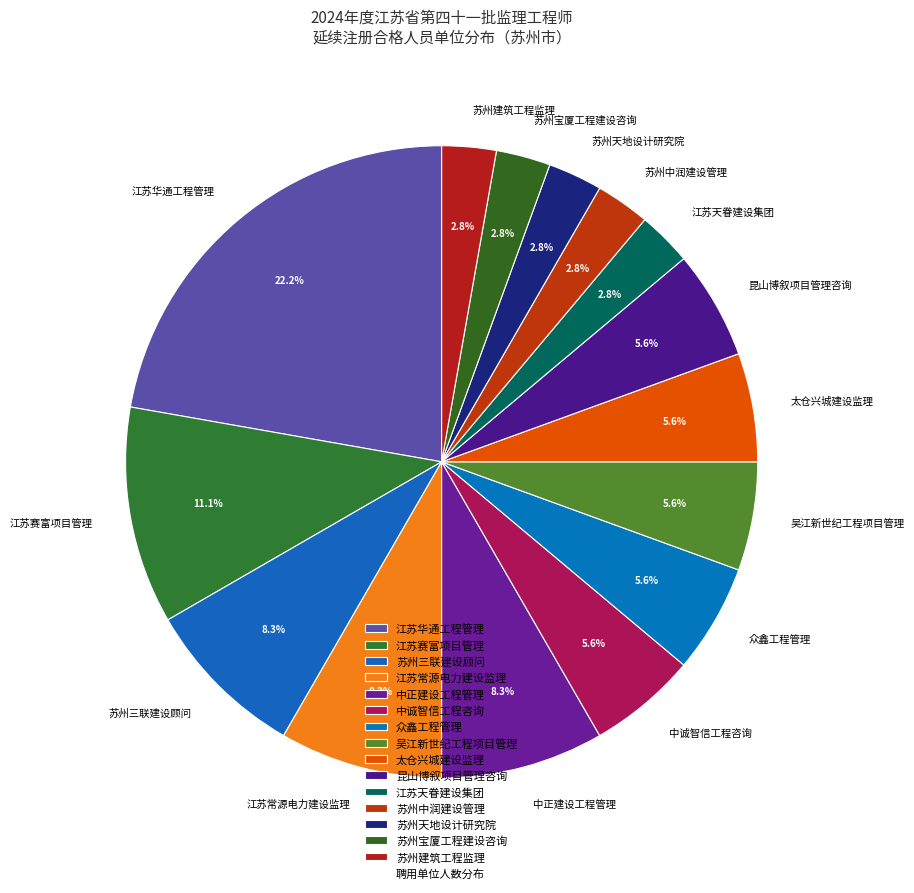

Do 江苏赛富项目管理 and 江苏天眷建设集团 together represent more than half of the pie?

No